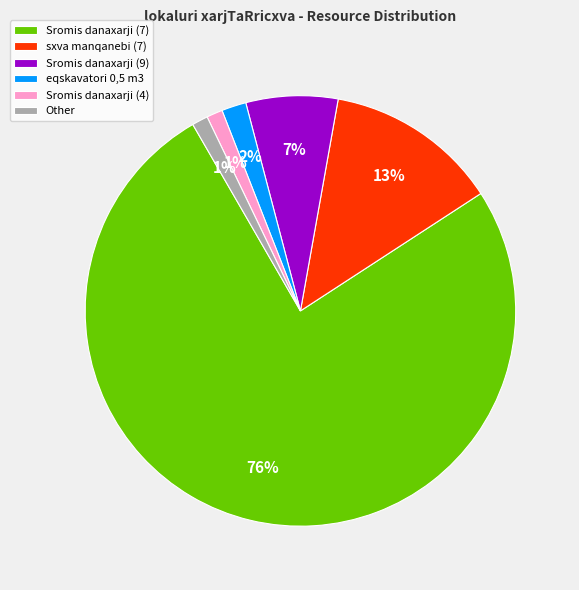

Which slice is the largest?

Sromis danaxarji (7)